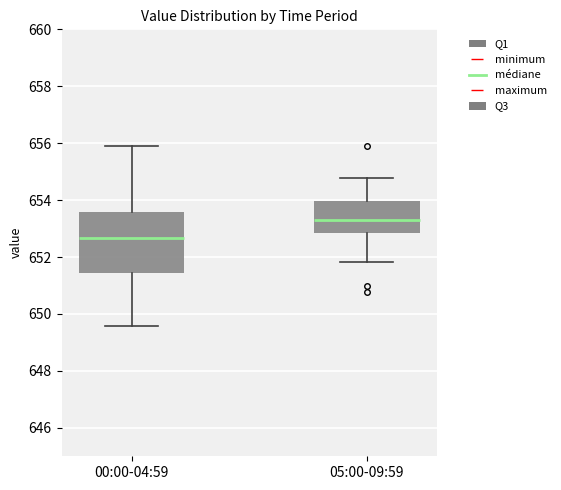

Where does the median line of the box for 05:00-09:59 sit on the y-axis? The values are not printed on the chart, so give them approximately, as read against the axis.

653.2